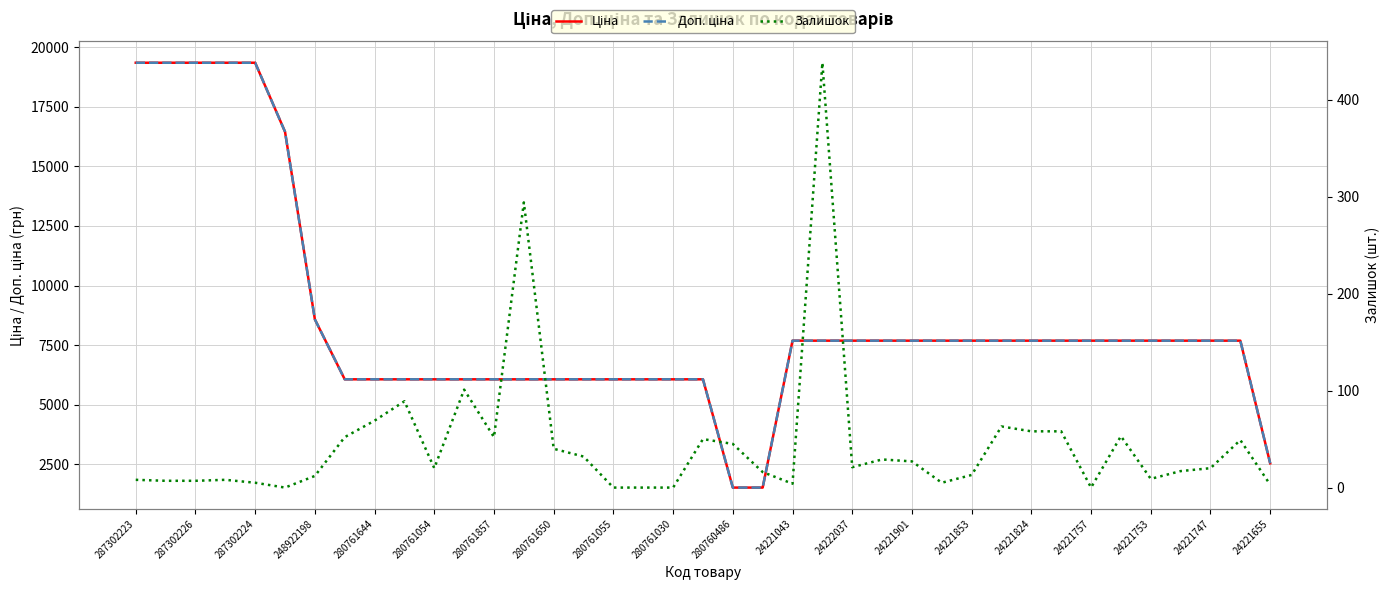

What position from the left is 24221824?

31